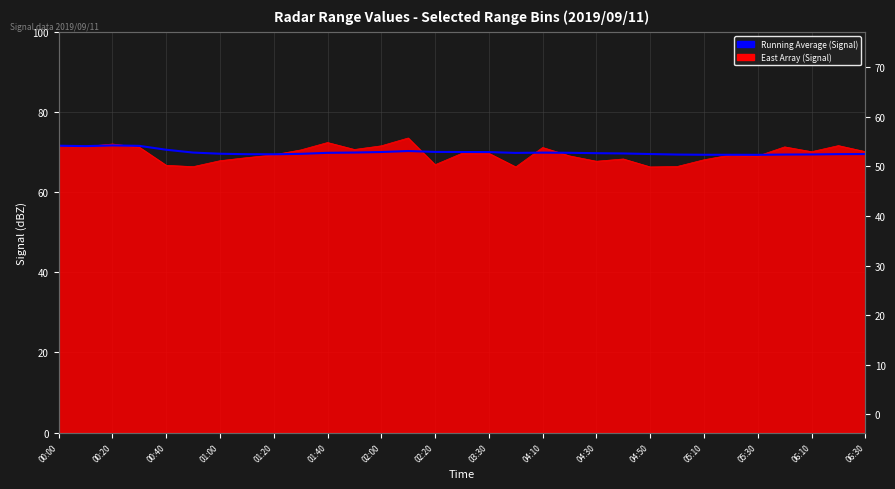

What is the label of the 10th point from the left?

04:10